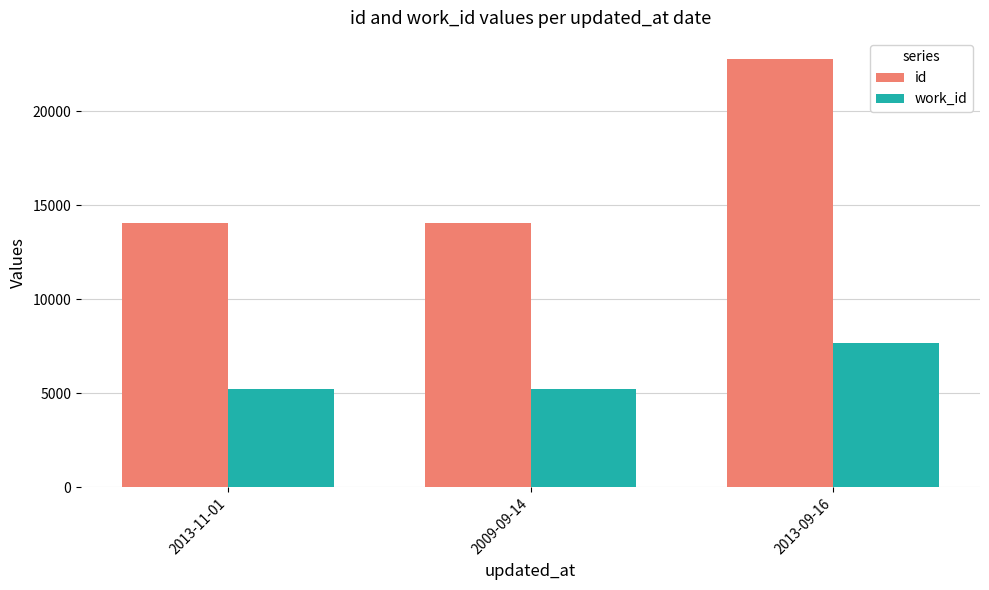

What is the maximum value shown in the chart?

22753